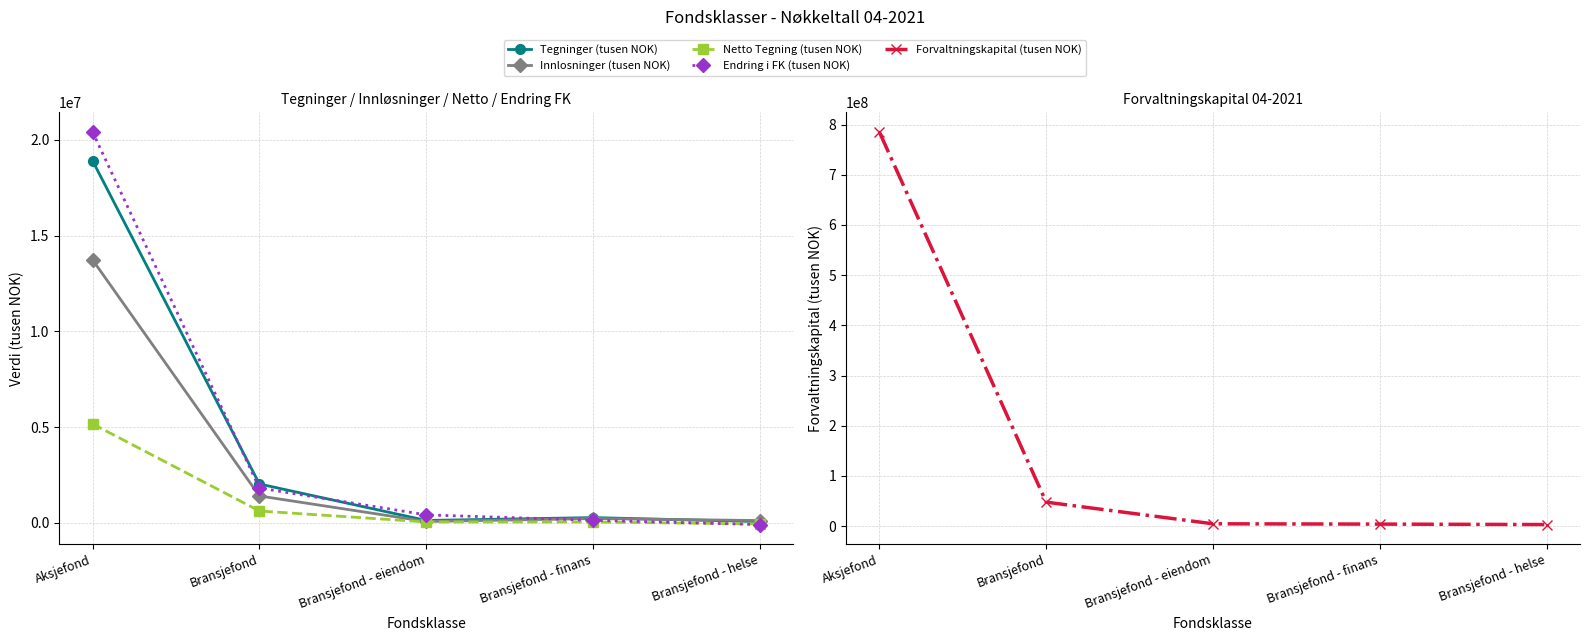

At which label does Endring i FK (tusen NOK) first exceed 423672?

Aksjefond